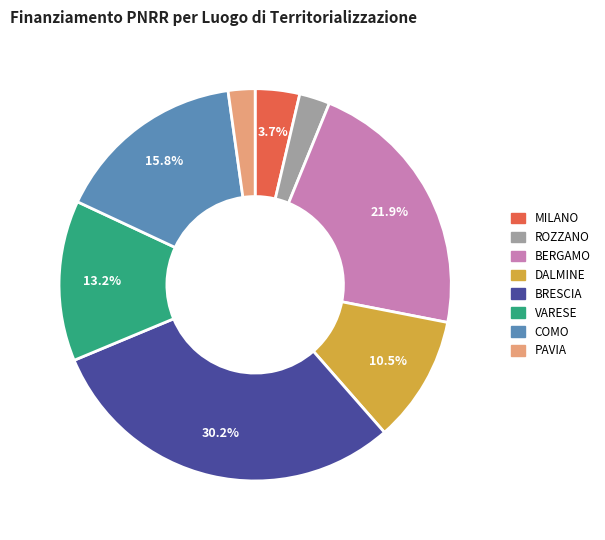

How many slices are in this pie chart?

8